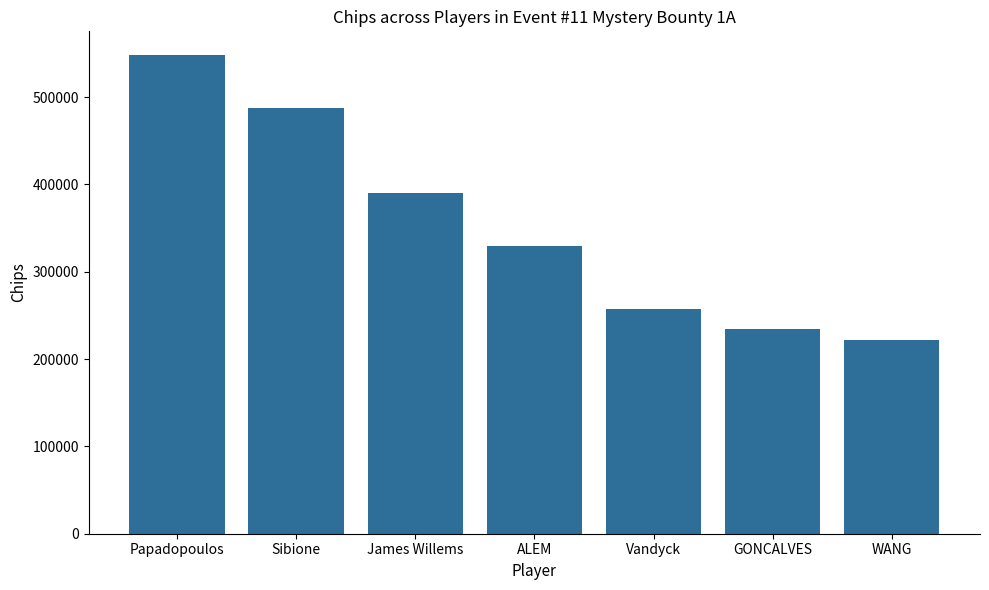

At which category does the chart reach its peak across all series?

Papadopoulos